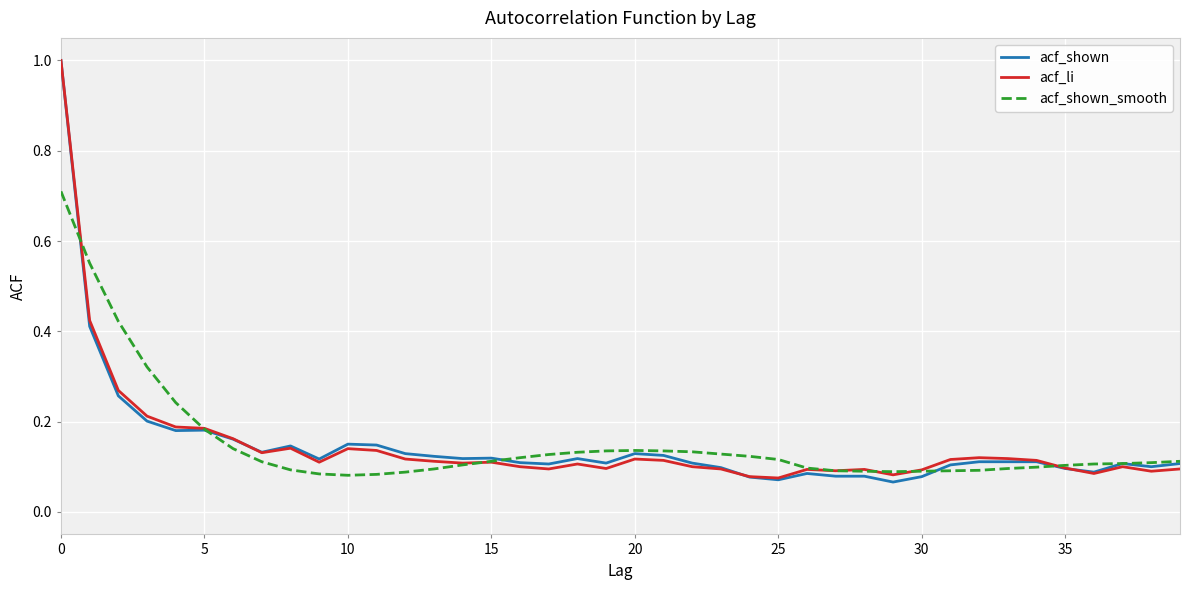

True or false: acf_shown and acf_li intersect in this chart.

True